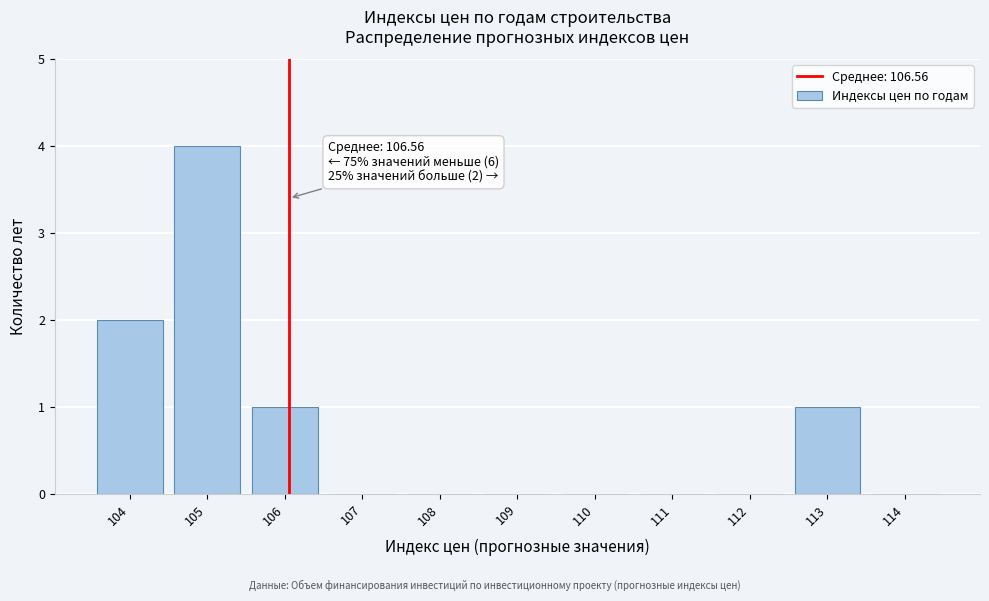

Reading left to right, extract all data points from this chart.

104=2	105=4	106=1	107=0	108=0	109=0	110=0	111=0	112=0	113=1	114=0